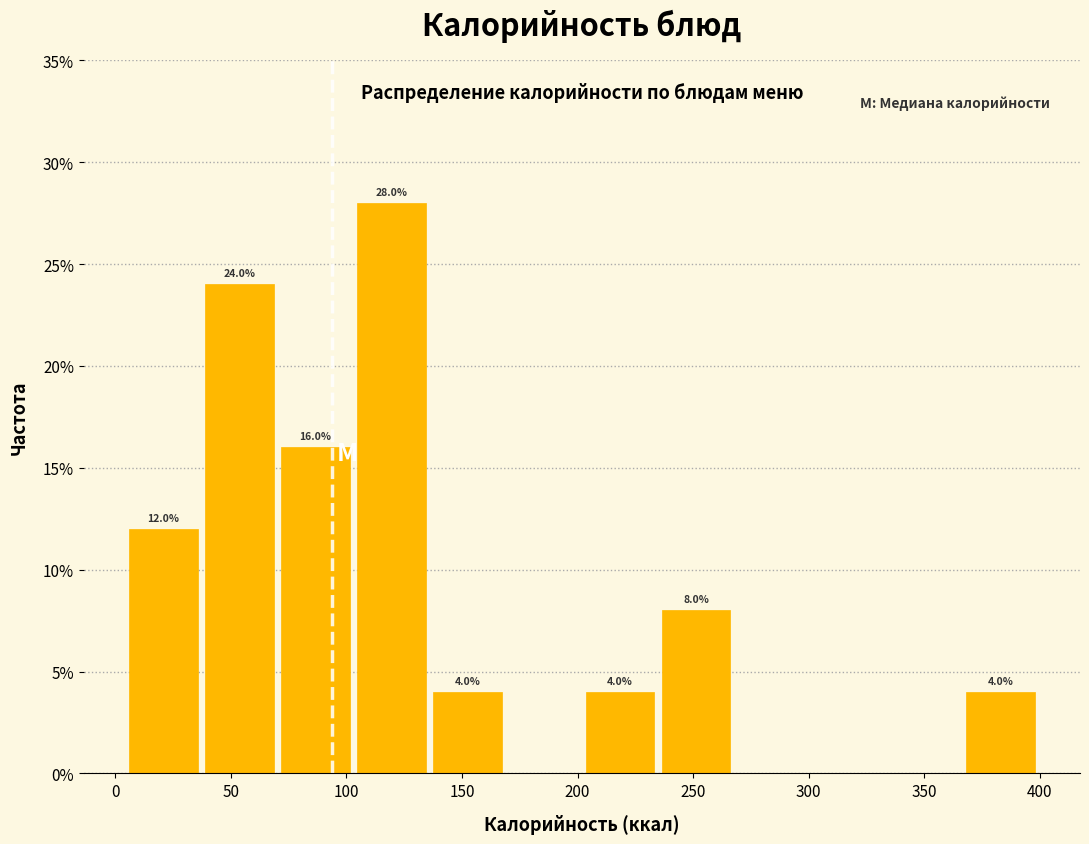

Over which range of the x-axis is the bar tallest?

105 to 135